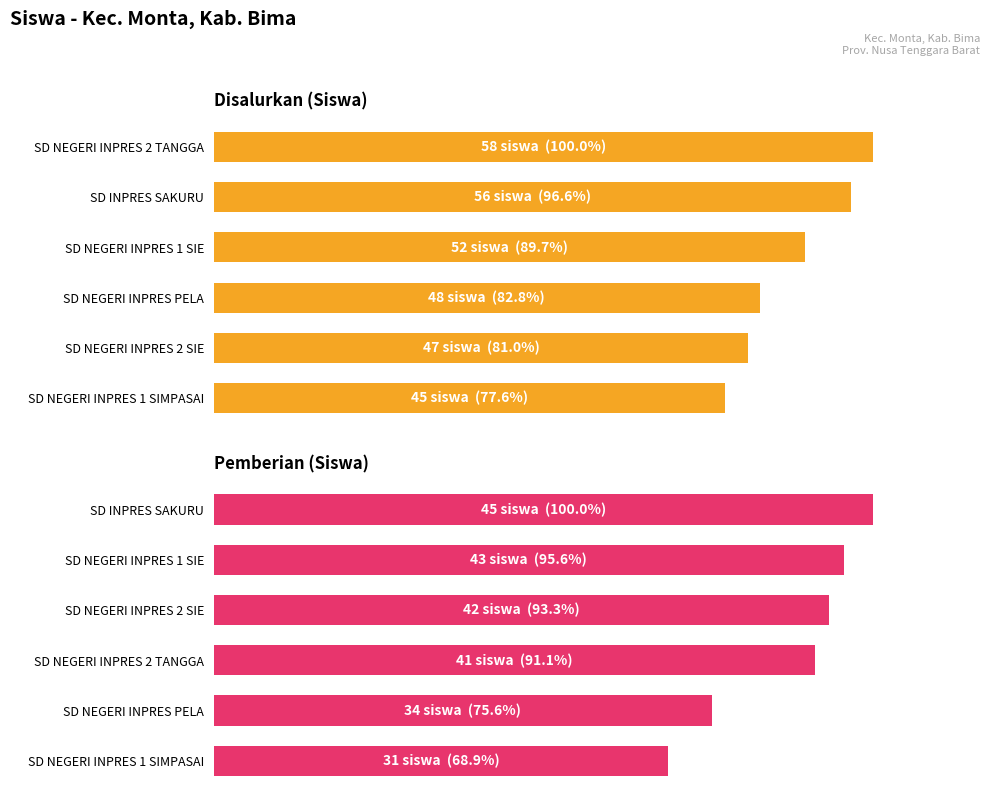

How many data points does each series have?

6